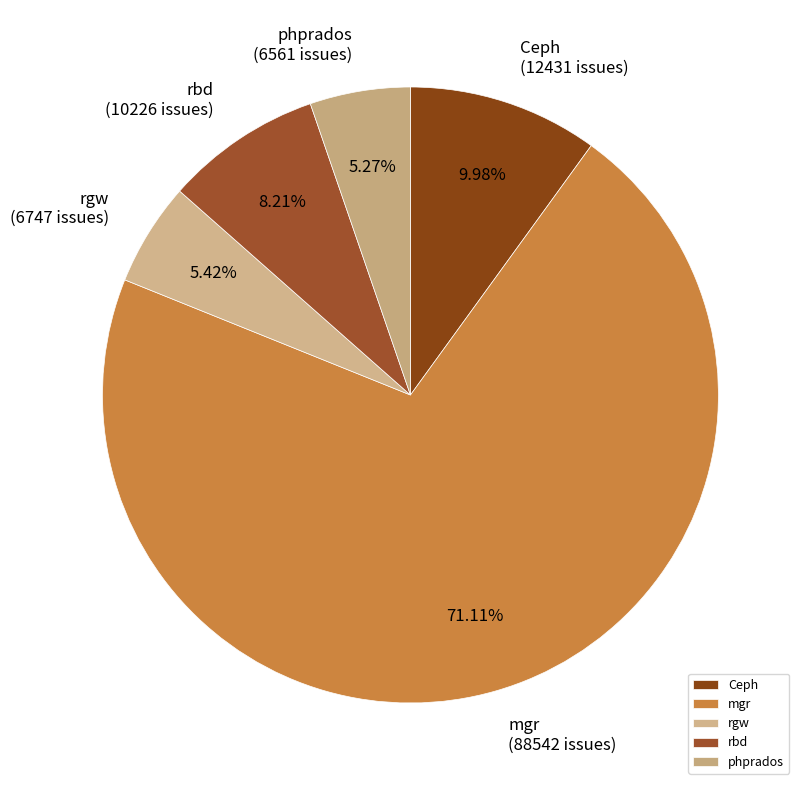

What is the largest slice in the pie chart?

mgr